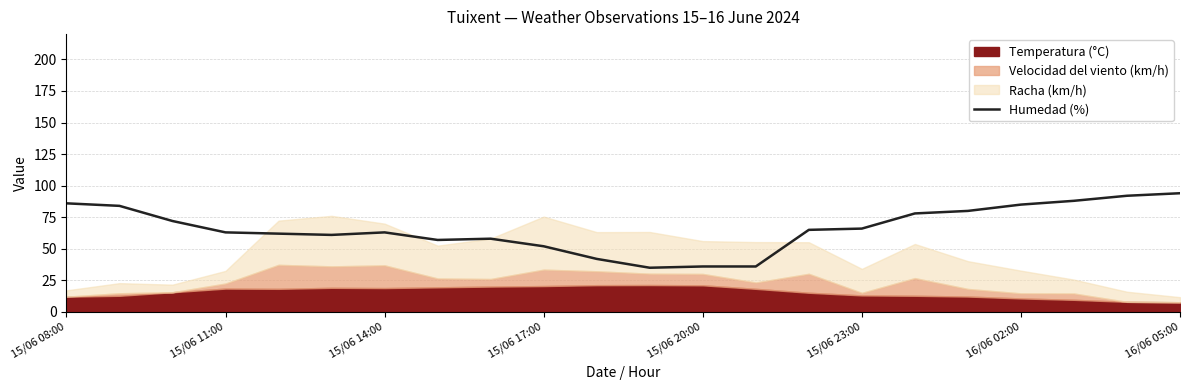

Is it true that Humedad (%) equals 36 at 15/06 14:00?

False